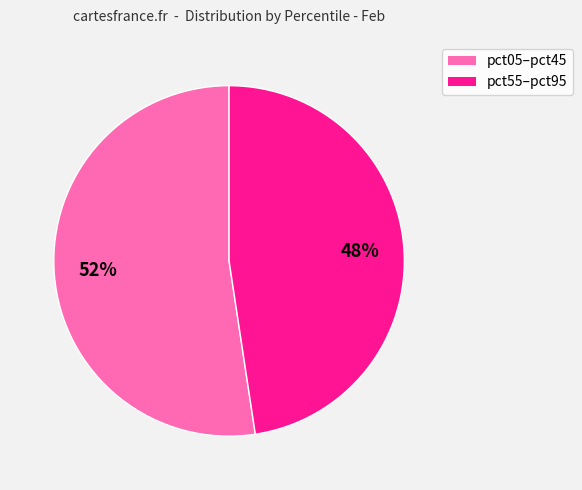

To the nearest percent, what is the average slice percentage?

50%